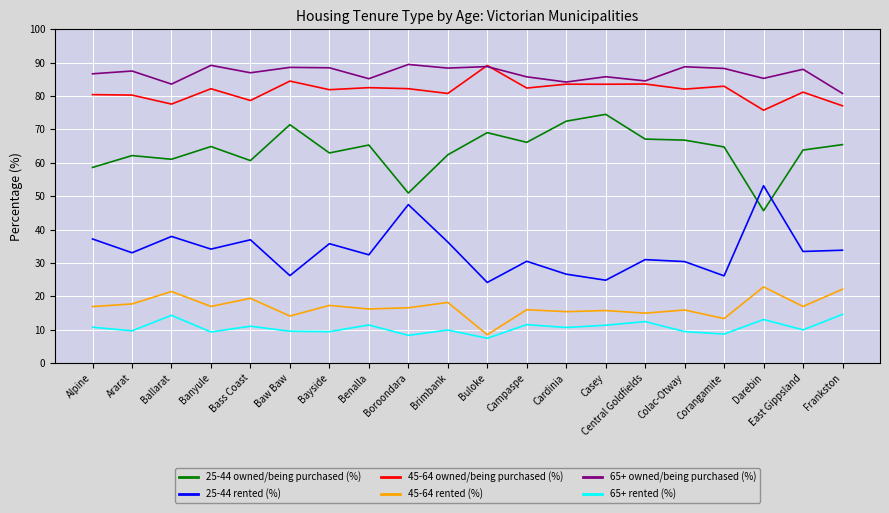

True or false: 45-64 rented (%) and 65+ rented (%) cross at least once.

False